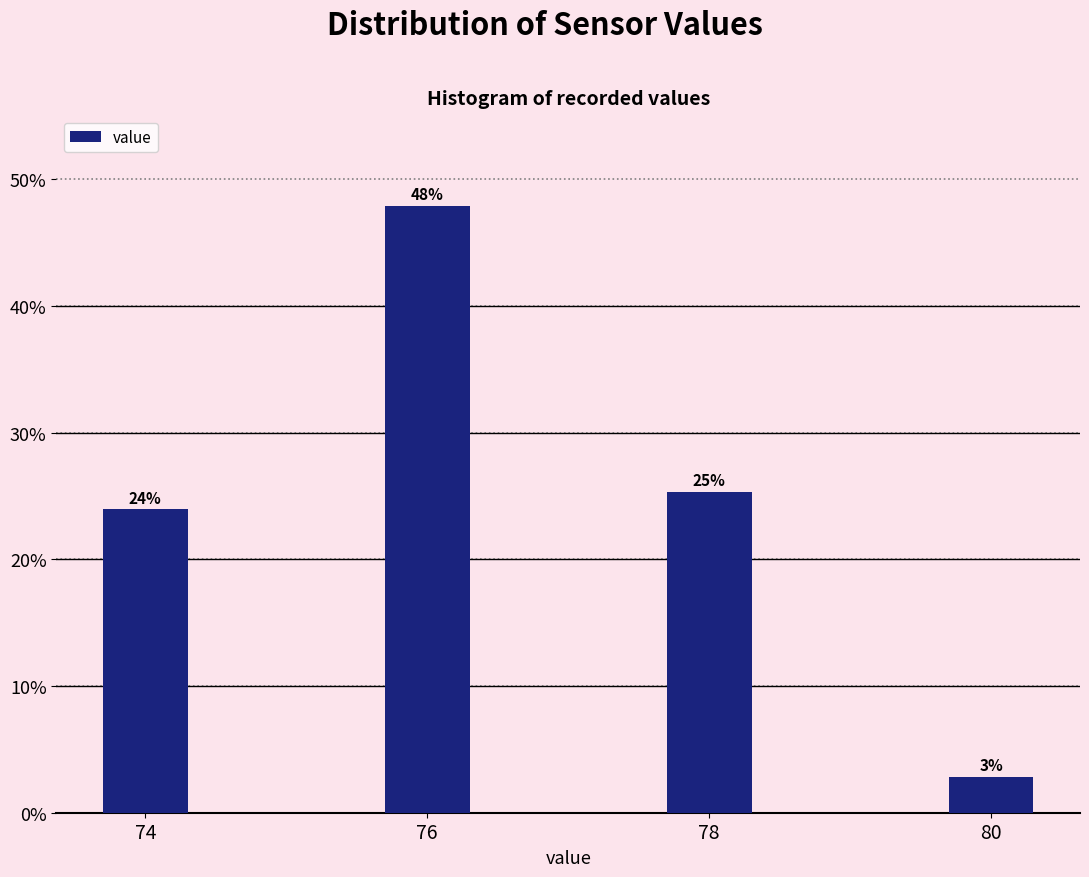

True or false: the data shows 68.7 at 76.

False